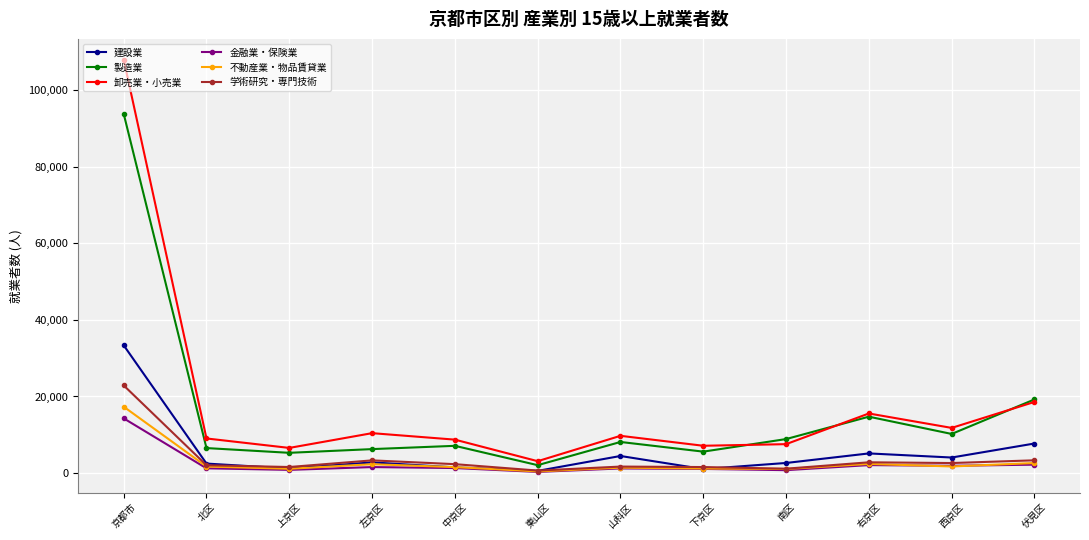

At which category is the sum across all series the highest?

京都市